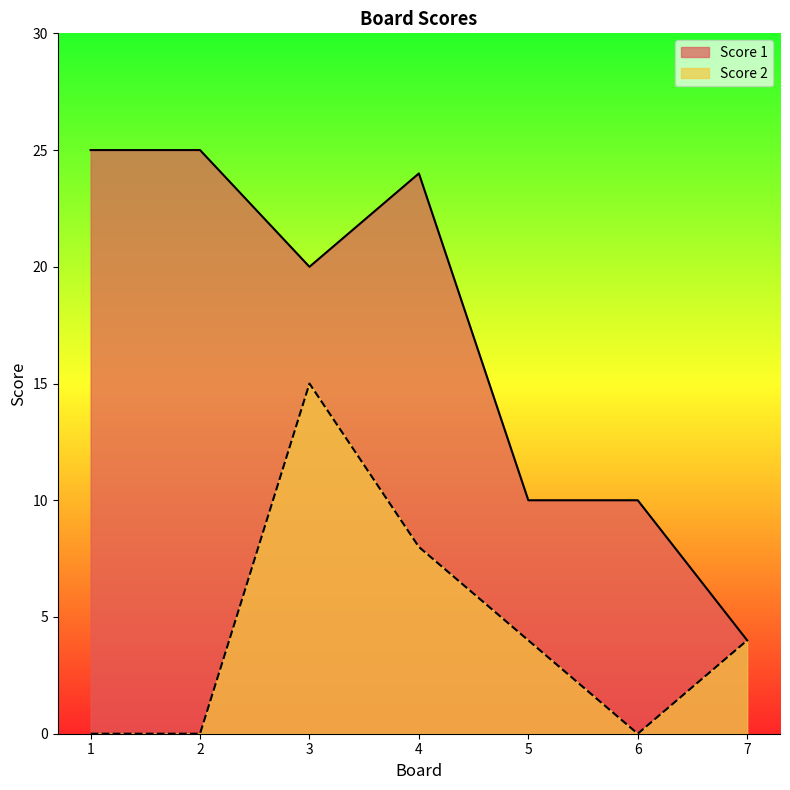

What is the greatest value displayed?

25